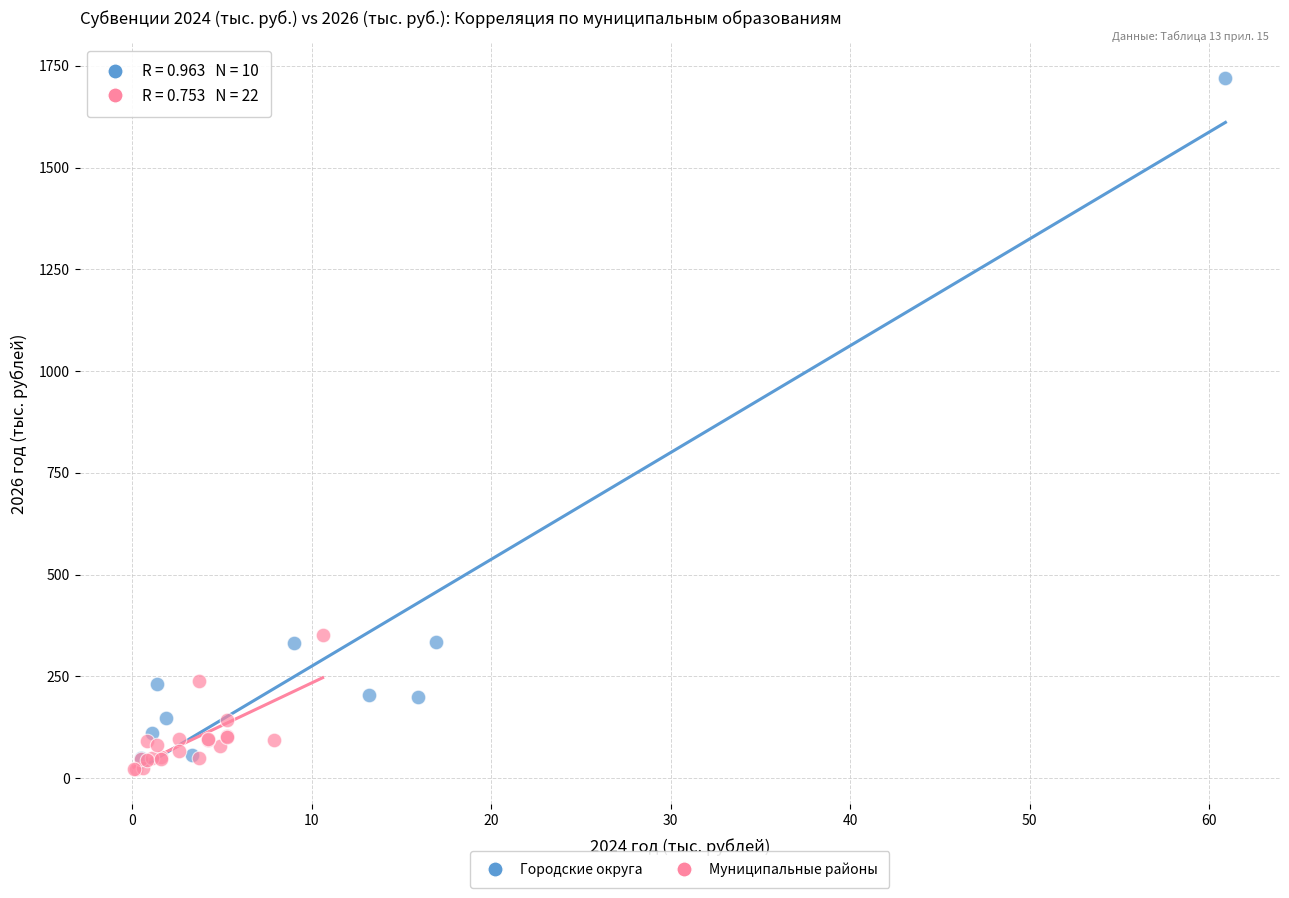

Which series contains the highest Y value?

Городские округа